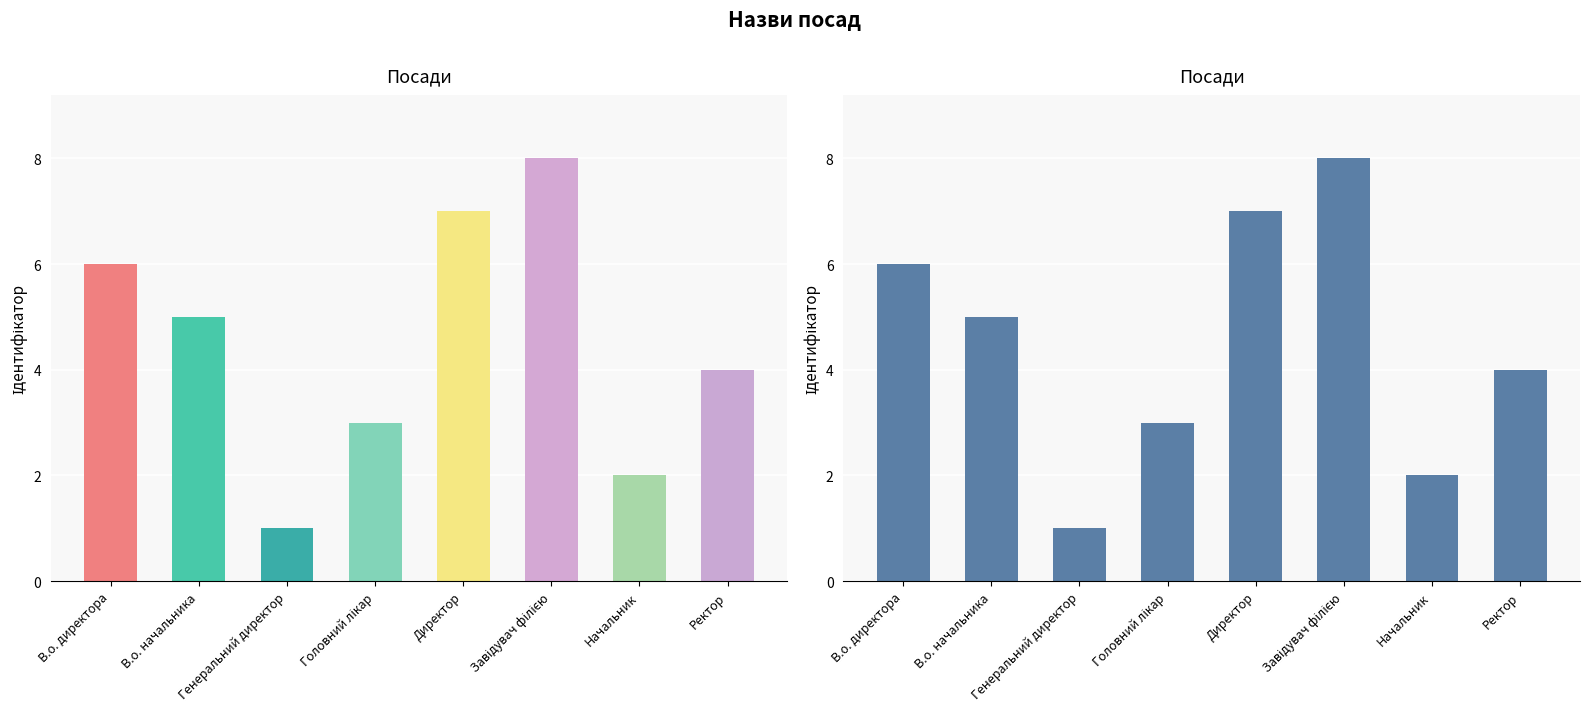

What position from the right is Генеральний директор?

6